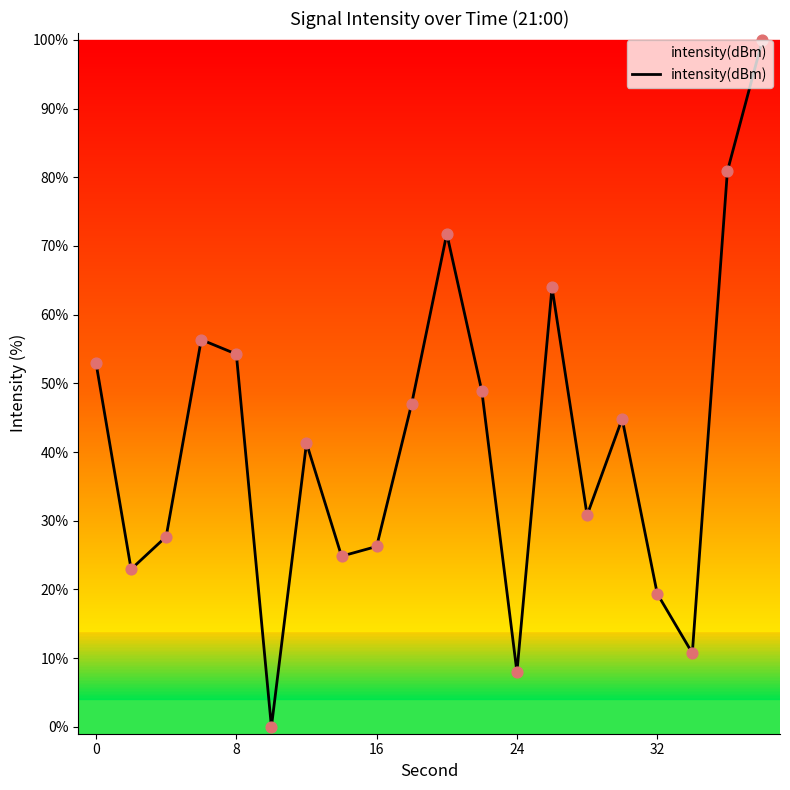

What is the difference between the maximum and minimum values?

100.0